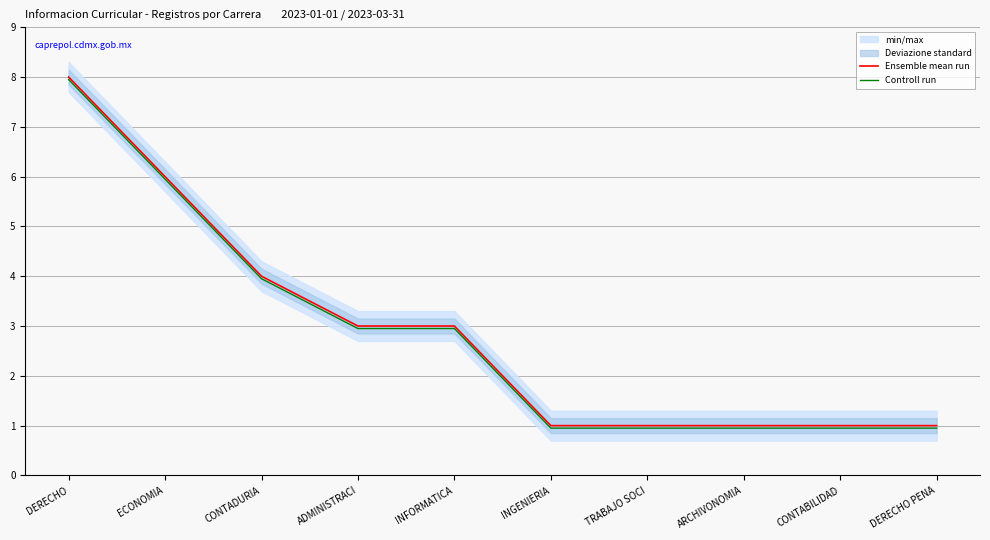

How many lines are shown in the chart?

2